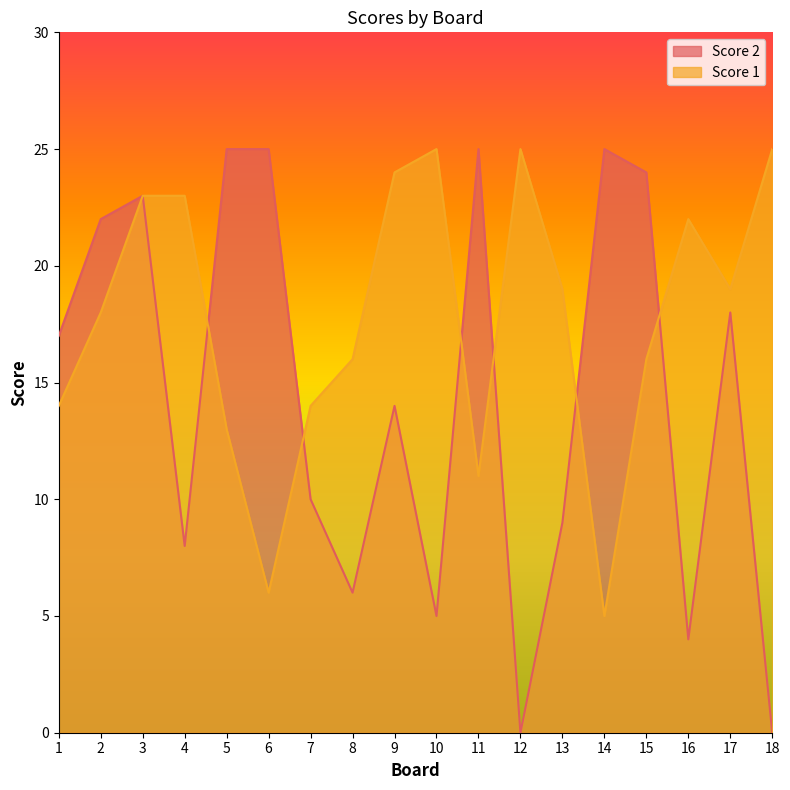

What is the difference between the highest and lowest values at 11?

14